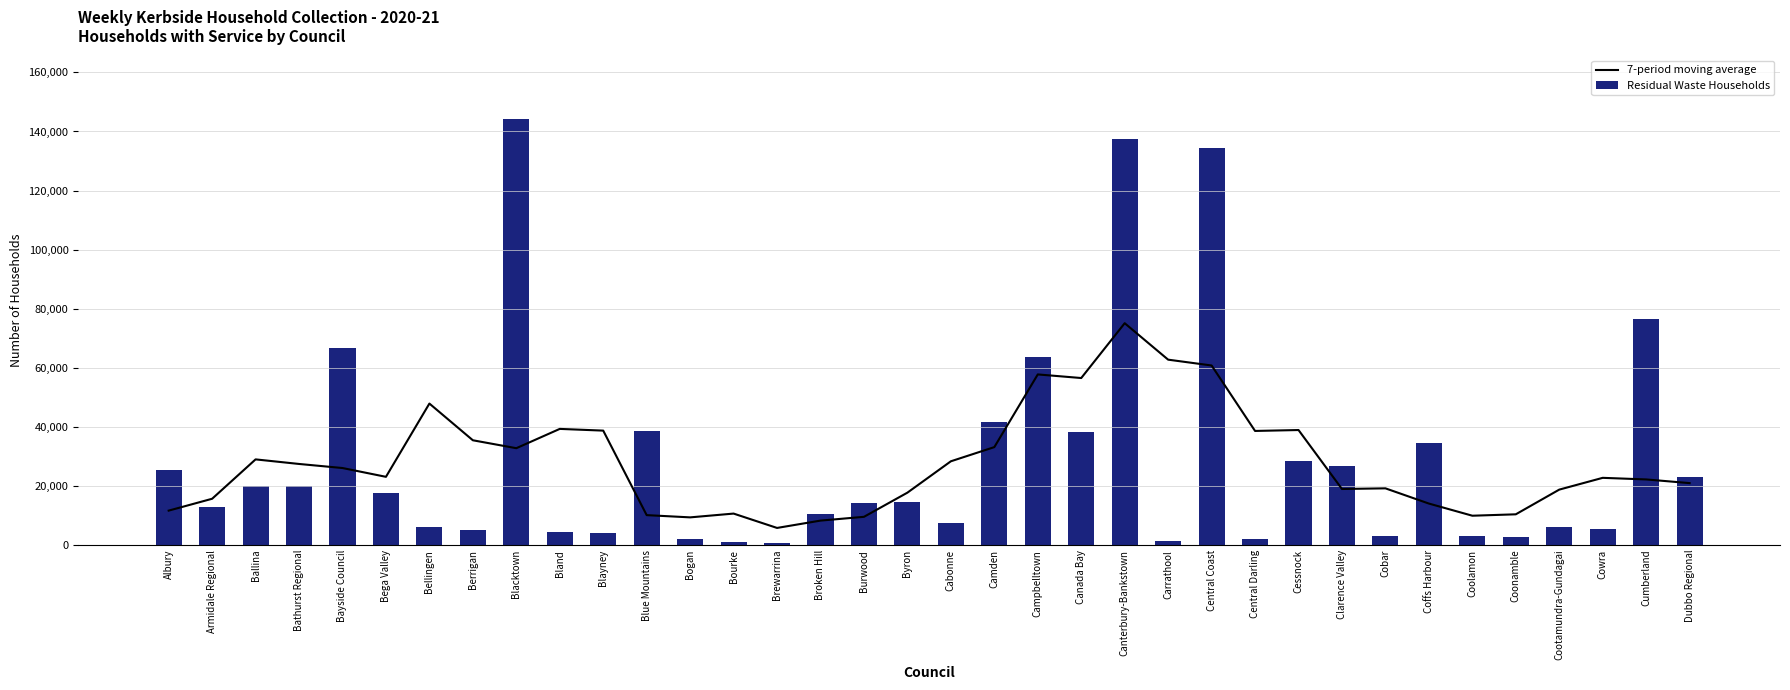

Reading right to left, transcribe all the data shown in this chart.

7-period moving average: Dubbo Regional=20942.4	Cumberland=22185.0	Cowra=22727.8	Cootamundra-Gundagai=18737.0	Coonamble=10376.0	Coolamon=9901.0	Coffs Harbour=14016.8	Cobar=19169.6	Clarence Valley=18951.0	Cessnock=38914.2	Central Darling=38605.4	Central Coast=60767.2	Carrathool=62740.4	Canterbury-Bankstown=75084.8	Canada Bay=56521.6	Campbelltown=57740.2	Camden=33127.4	Cabonne=28330.8	Byron=17710.6	Burwood=9526.6	Broken Hill=8247.2	Brewarrina=5763.0	Bourke=10624.4	Bogan=9341.0	Blue Mountains=10099.0	Blayney=38714.2	Bland=39296.8	Blacktown=32763.2	Berrigan=35446.8	Bellingen=47877.0	Bega Valley=23070.4	Bayside Council=26049.0	Bathurst Regional=27426.6	Ballina=28975.2	Armidale Regional=15642.0	Albury=11625.6
Residual Waste Households: Dubbo Regional=23000.0	Cumberland=76450.0	Cowra=5262.0	Cootamundra-Gundagai=6213.0	Coonamble=2714.0	Coolamon=3046.0	Coffs Harbour=34645.0	Cobar=2887.0	Clarence Valley=26792.0	Cessnock=28478.0	Central Darling=1953.0	Central Coast=134461.0	Carrathool=1343.0	Canterbury-Bankstown=137601.0	Canada Bay=38344.0	Campbelltown=63675.0	Camden=41645.0	Cabonne=7436.0	Byron=14537.0	Burwood=14361.0	Broken Hill=10574.0	Brewarrina=725.0	Bourke=1039.0	Bogan=2116.0	Blue Mountains=38668.0	Blayney=4157.0	Bland=4515.0	Blacktown=144115.0	Berrigan=5029.0	Bellingen=6000.0	Bega Valley=17575.0	Bayside Council=66666.0	Bathurst Regional=20082.0	Ballina=19922.0	Armidale Regional=12888.0	Albury=25318.0